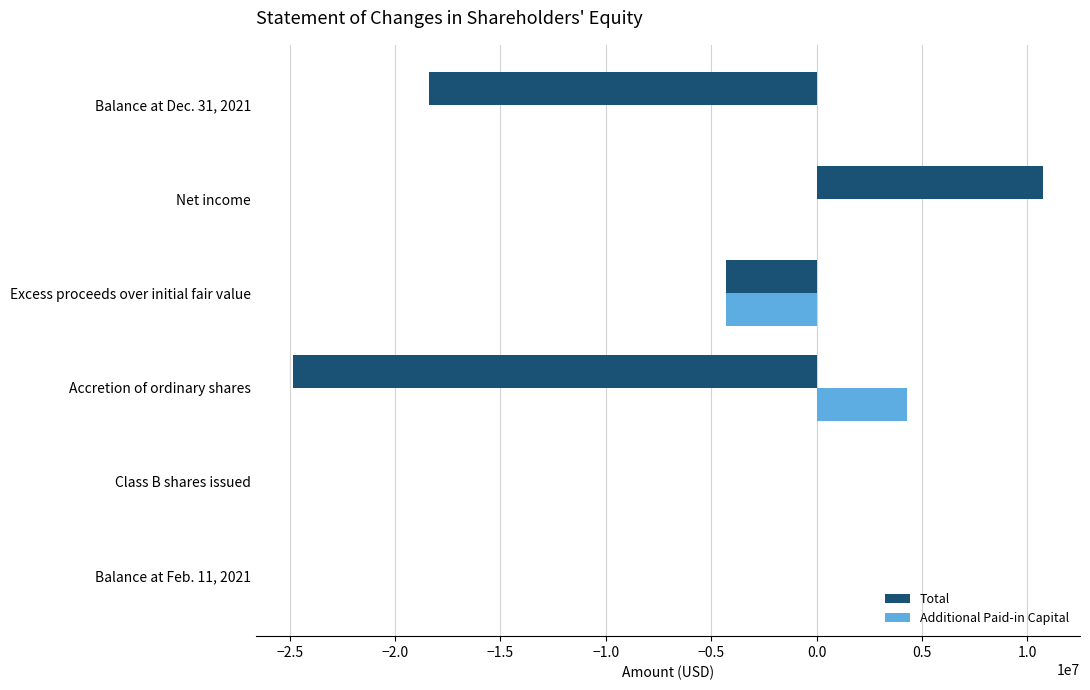

What is the maximum value shown in the chart?

10716021